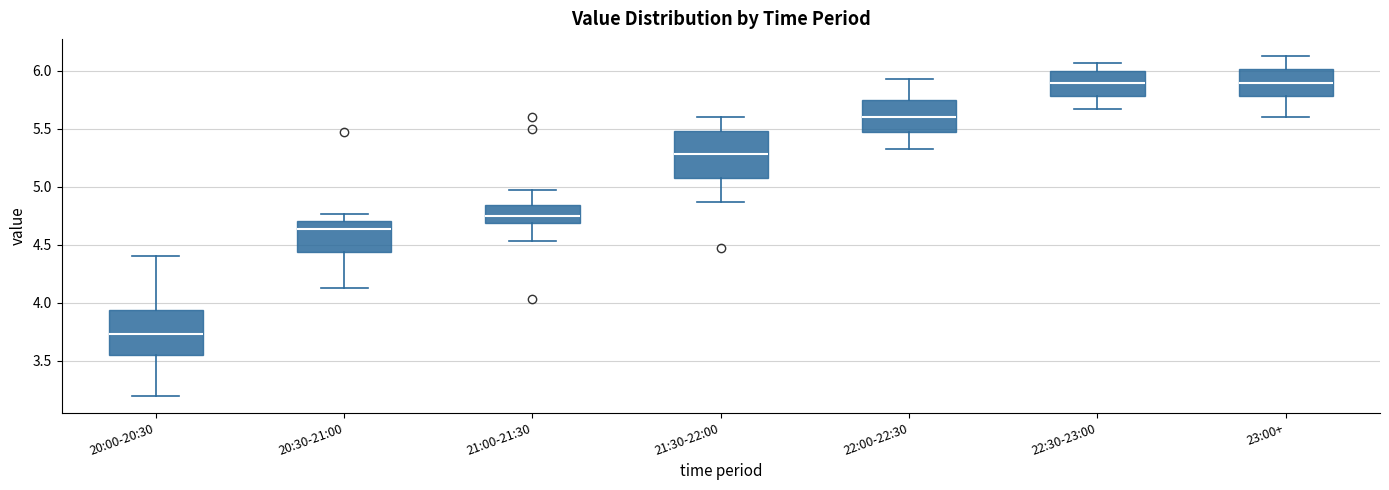

Reading left to right, transcribe this box plot: for each box, give where its median line is, the range the box spans, and where its two whiskers end, as read against the y-axis. The values are not printed on the chart, so give them approximately, as read against the axis.

20:00-20:30: median 3.75, box 3.55 to 3.95, whiskers 3.20 to 4.40
20:30-21:00: median 4.65, box 4.45 to 4.70, whiskers 4.15 to 4.75
21:00-21:30: median 4.75, box 4.70 to 4.85, whiskers 4.55 to 4.95
21:30-22:00: median 5.30, box 5.10 to 5.50, whiskers 4.85 to 5.60
22:00-22:30: median 5.60, box 5.45 to 5.75, whiskers 5.35 to 5.95
22:30-23:00: median 5.90, box 5.80 to 6.00, whiskers 5.65 to 6.05
23:00+: median 5.90, box 5.80 to 6.00, whiskers 5.60 to 6.15